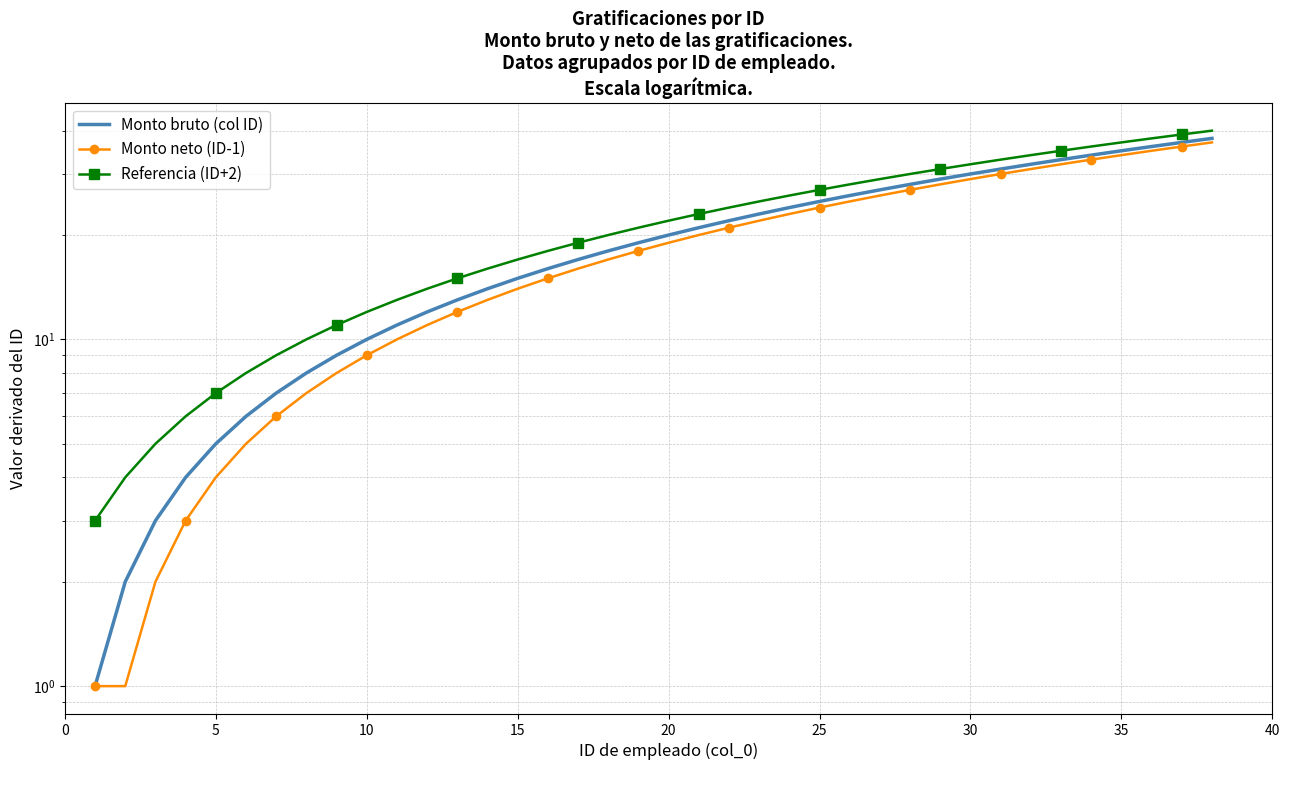

True or false: Monto neto (ID-1) and Referencia (ID+2) intersect in this chart.

False